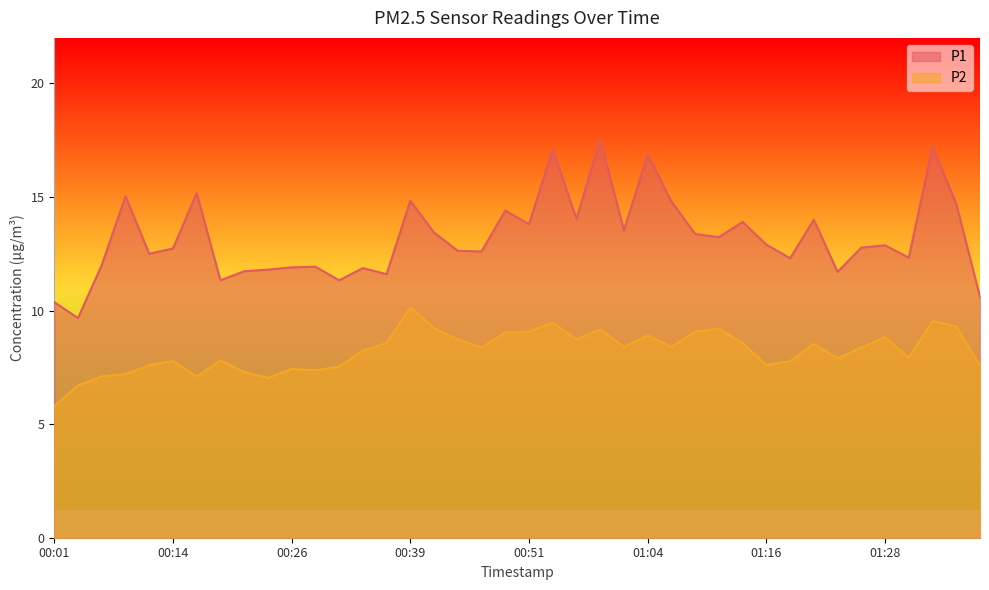

True or false: P1 has a value of 8.3 at 00:09.

False